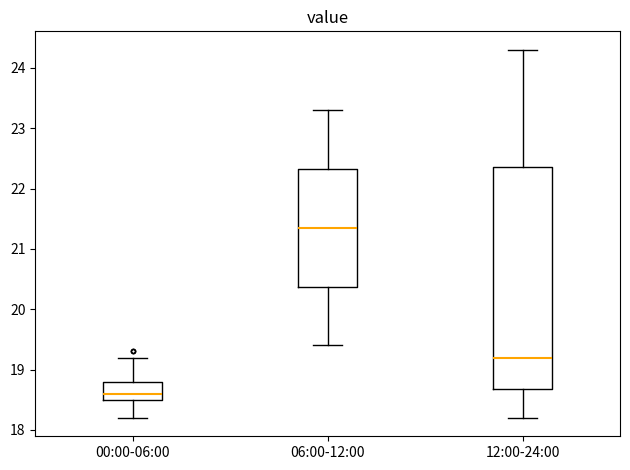

Which box has the lowest median line?

00:00-06:00